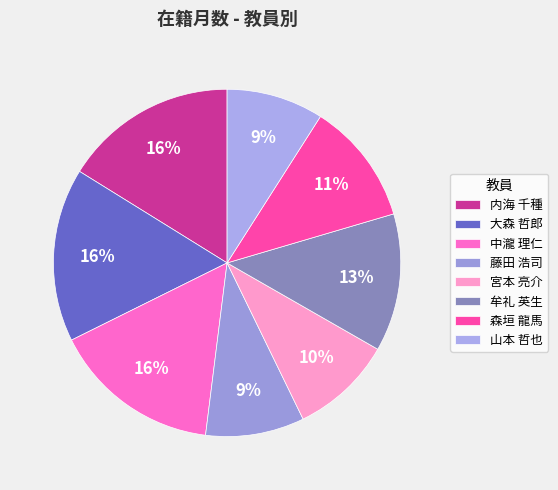

Count the number of slices in the pie.

8